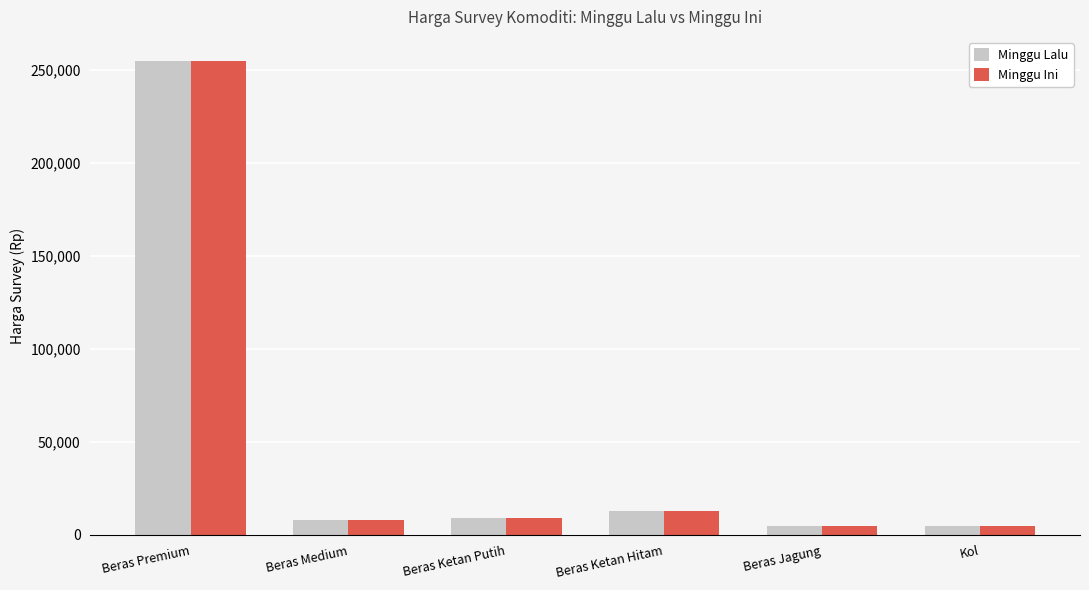

The value of Minggu Lalu at Beras Ketan Hitam is 13000. True or false?

True